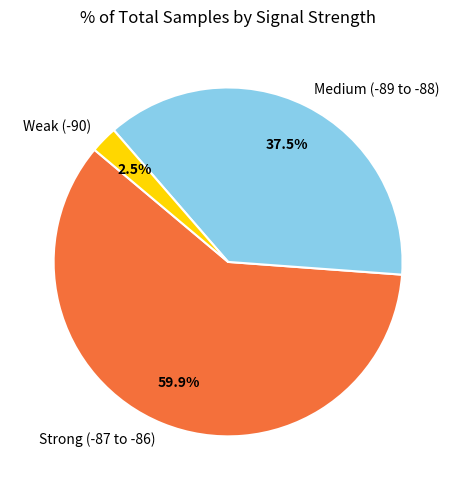

Between Medium (-89 to -88) and Weak (-90), which is larger?

Medium (-89 to -88)